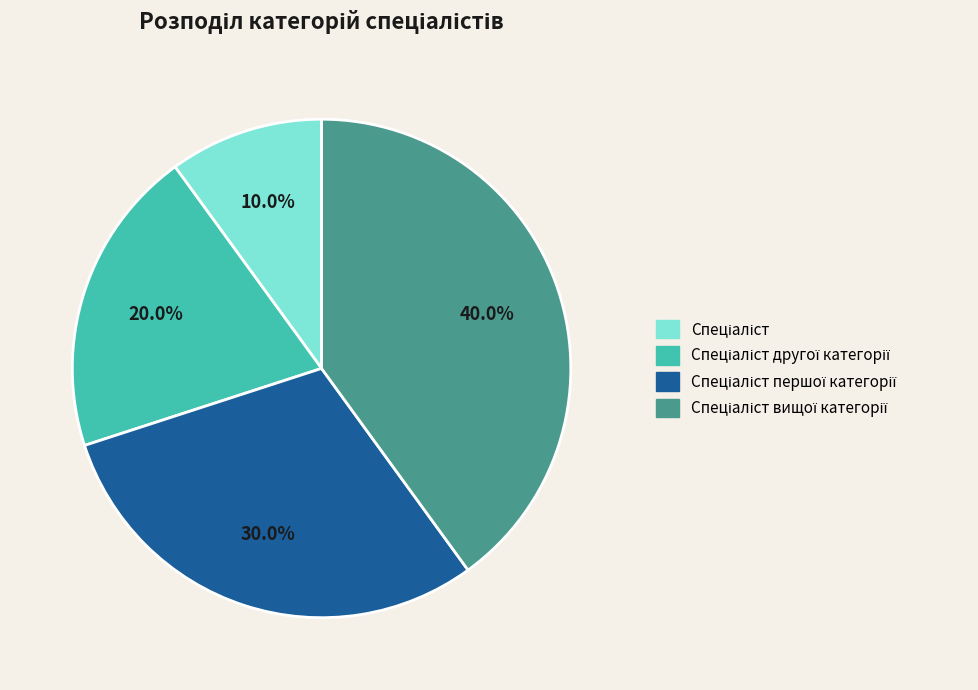

Does any single category account for the majority?

No